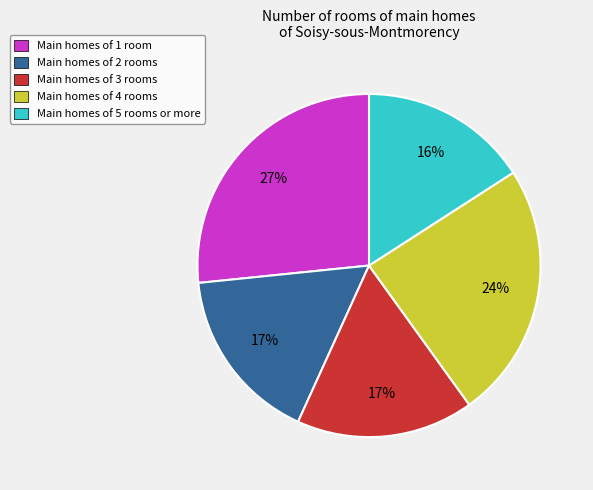

How many segments does this pie chart have?

5